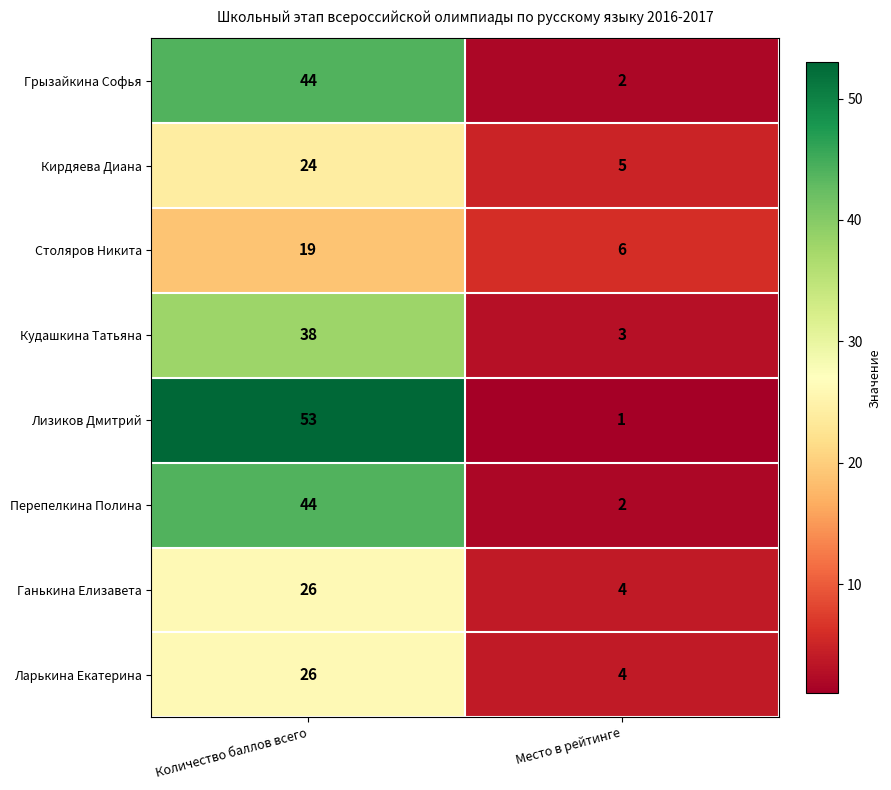

Between Количество баллов всего and Место в рейтинге, which series saw the biggest shift?

Лизиков Дмитрий